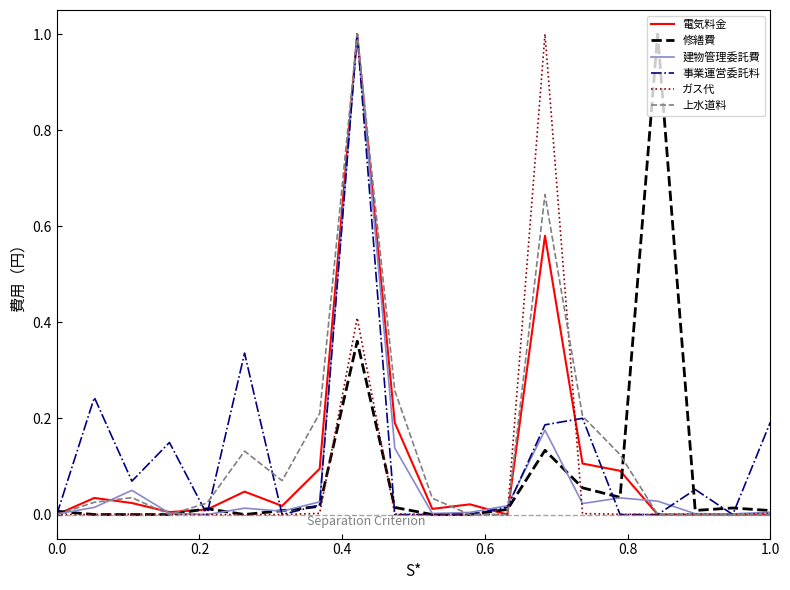

What are all the series names shown in the legend?

電気料金, 修繕費, 建物管理委託費, 事業運営委託料, ガス代, 上水道料